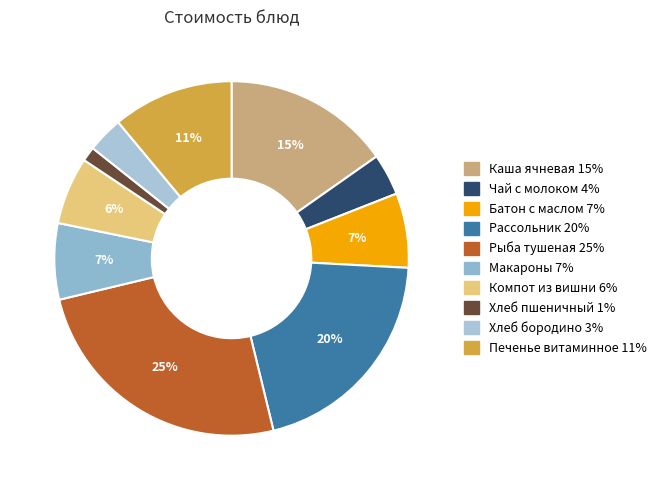

How many slices are in this pie chart?

10